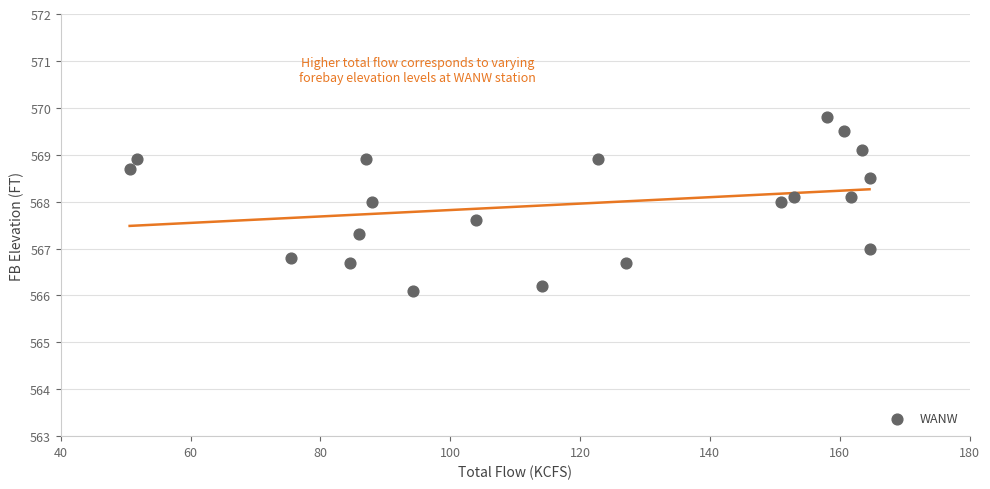

What is the range of X values (max minus min)?

114.0